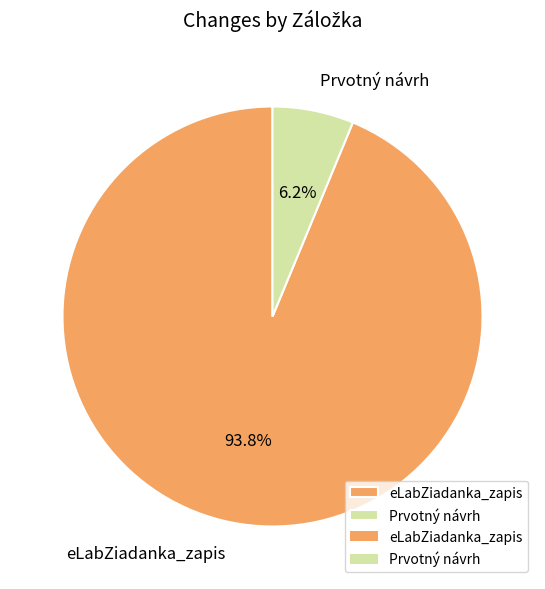

Count the number of slices in the pie.

2